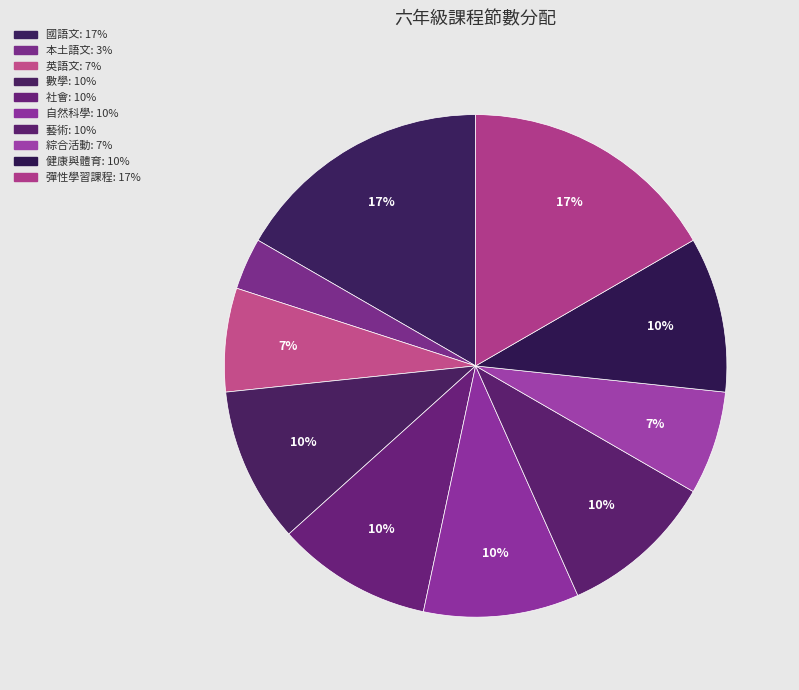

What percentage is the 自然科學 slice, to the nearest percent?

10%